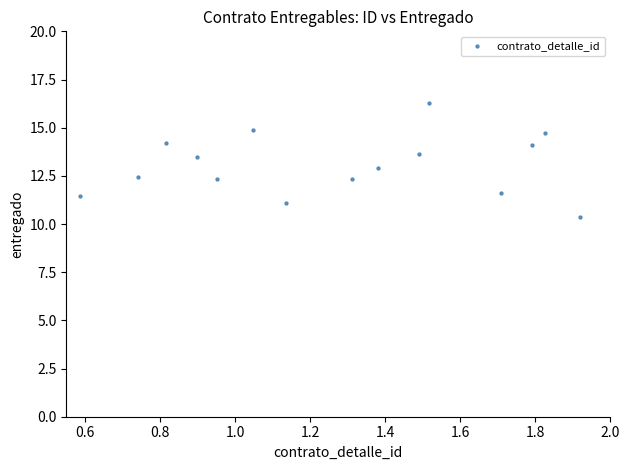

What is the range of Y values (max minus min)?

5.9